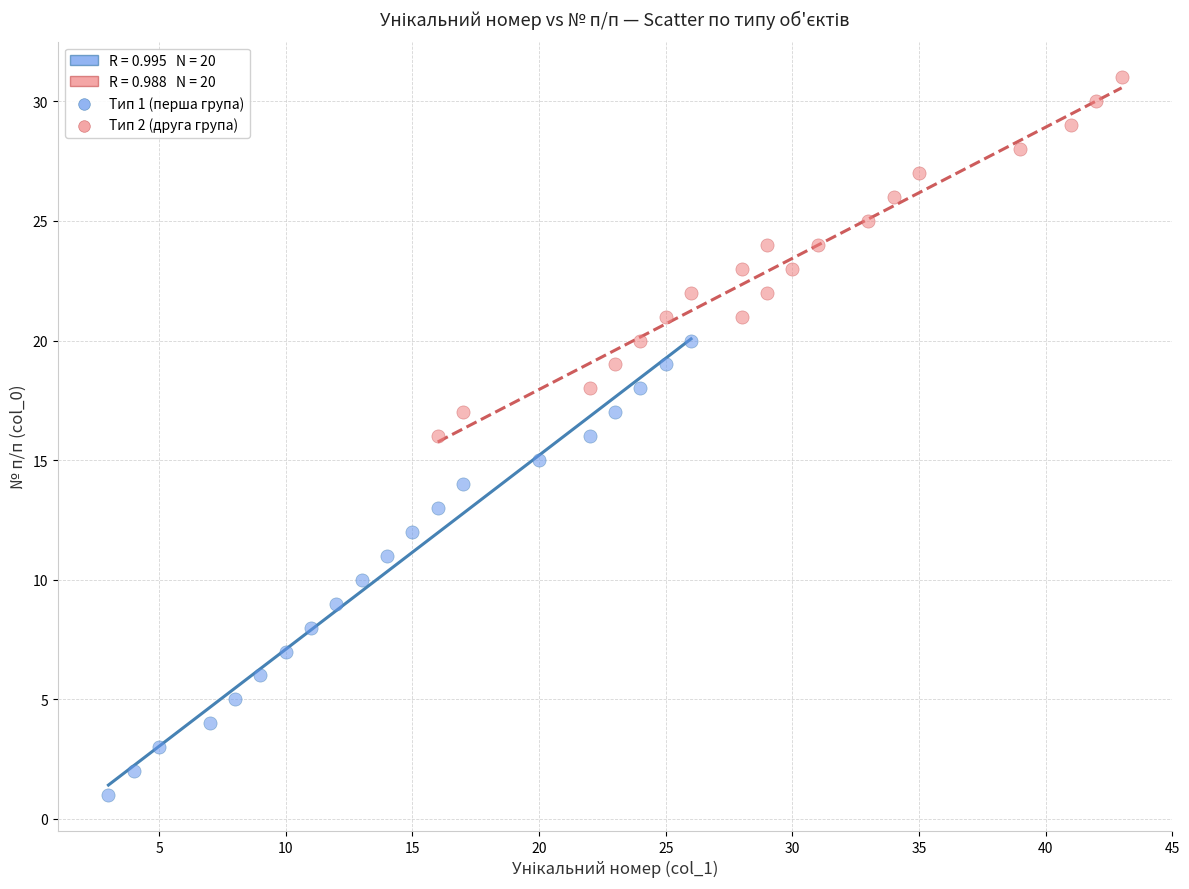

Which series contains the lowest Y value?

Тип 1 (перша група)